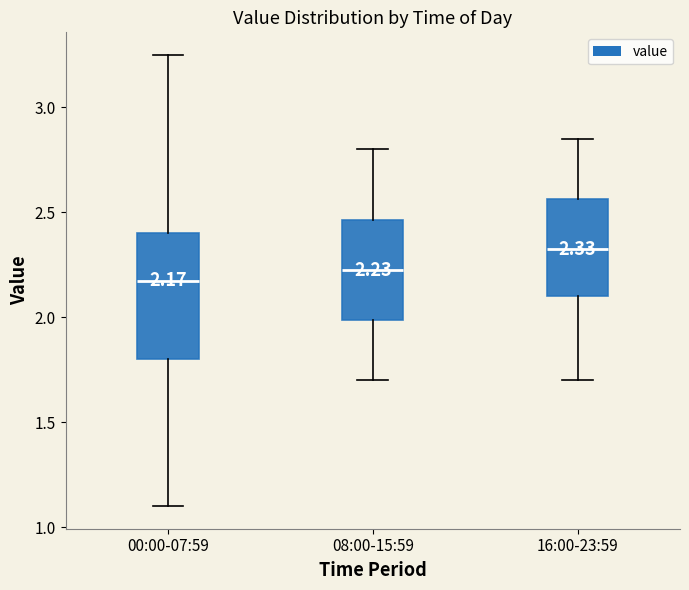

Which box is the tallest, from its lower edge to its upper edge?

00:00-07:59